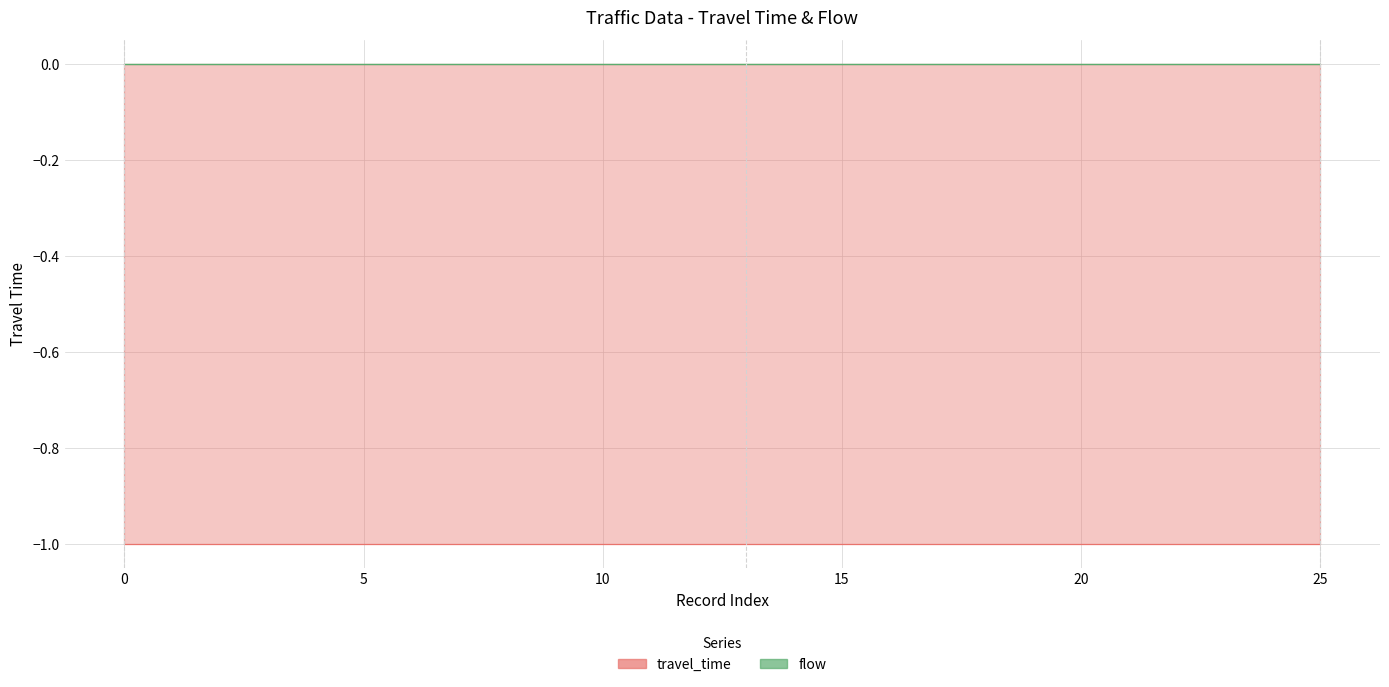

What is the smallest value displayed?

-1